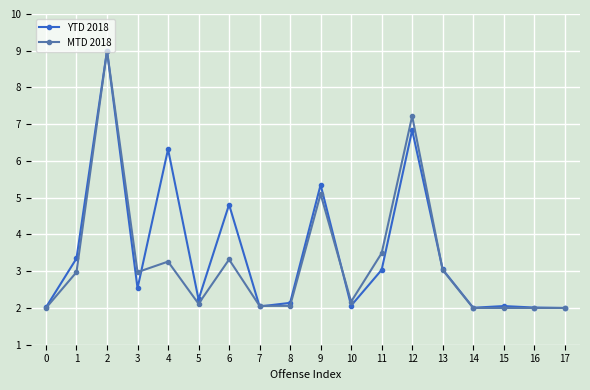

True or false: YTD 2018 has a value of 0.4 at 0.

False